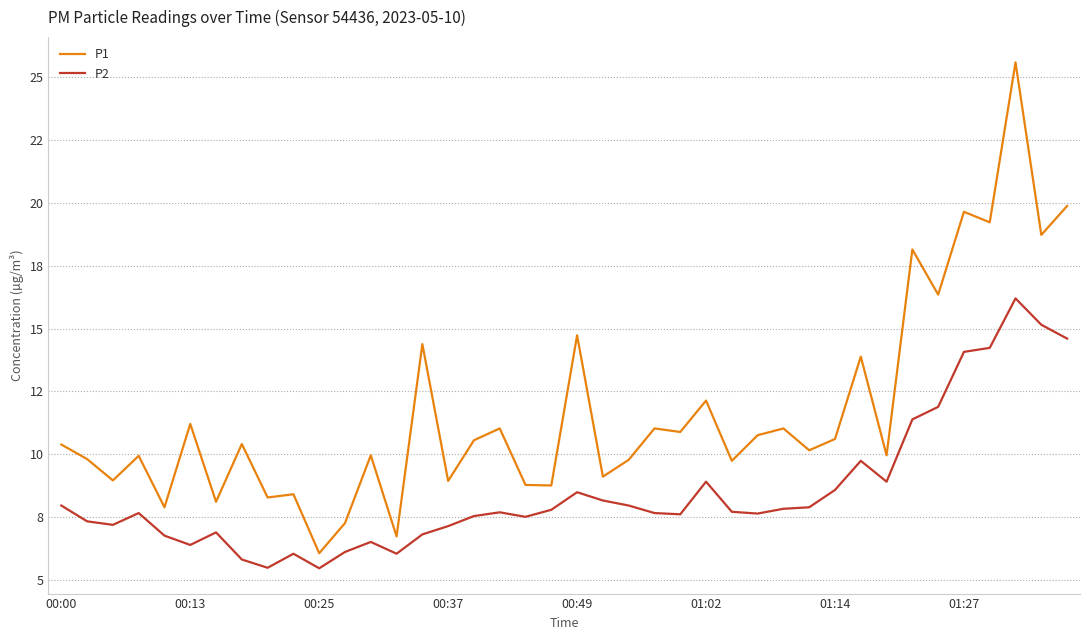

What is the maximum value for P2?

16.2